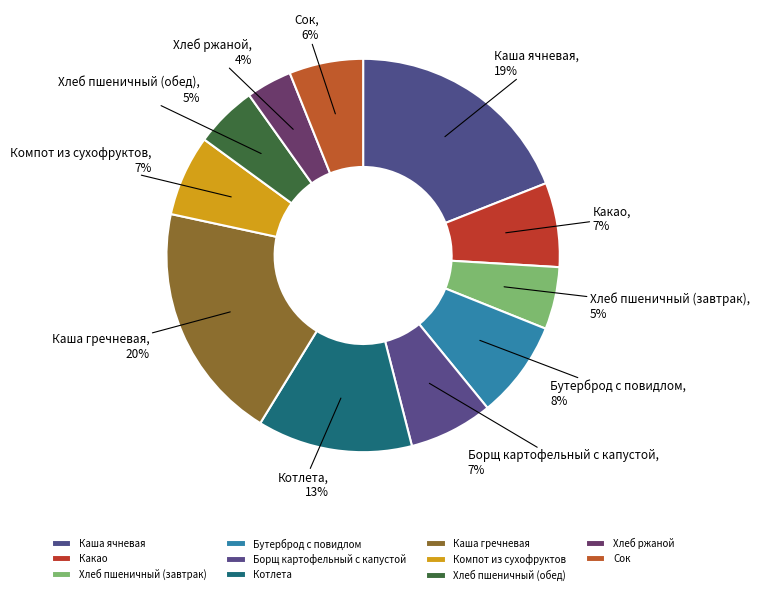

True or false: Бутерброд с повидлом accounts for 18% of the total.

False